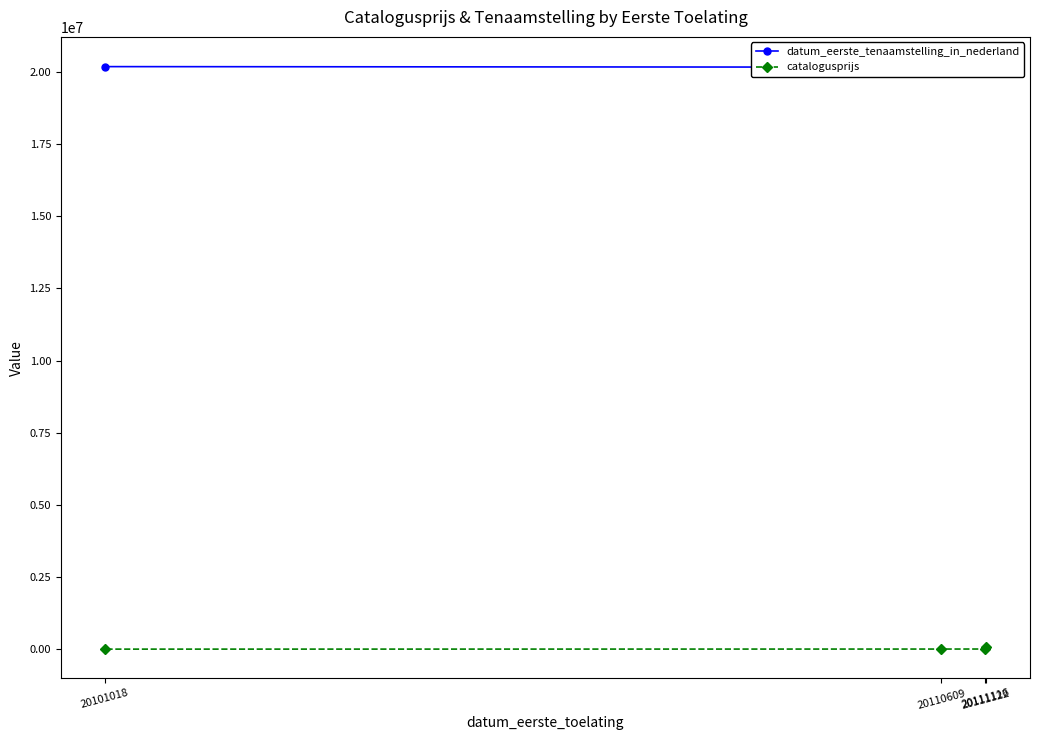

The catalogusprijs series shows 9361 at 20101018. True or false?

True